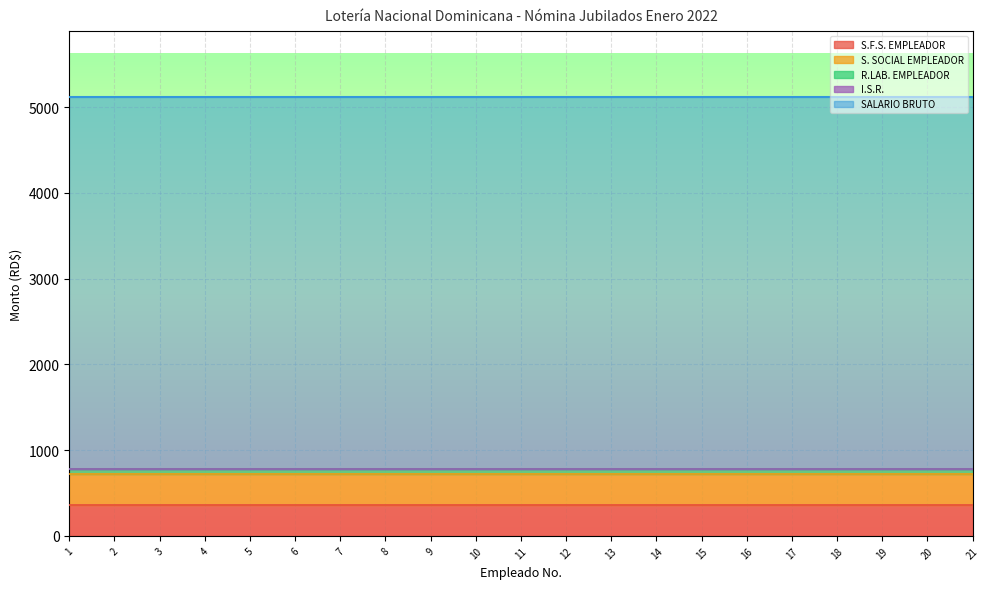

At how many categories does at least one series exceed 3732?

21